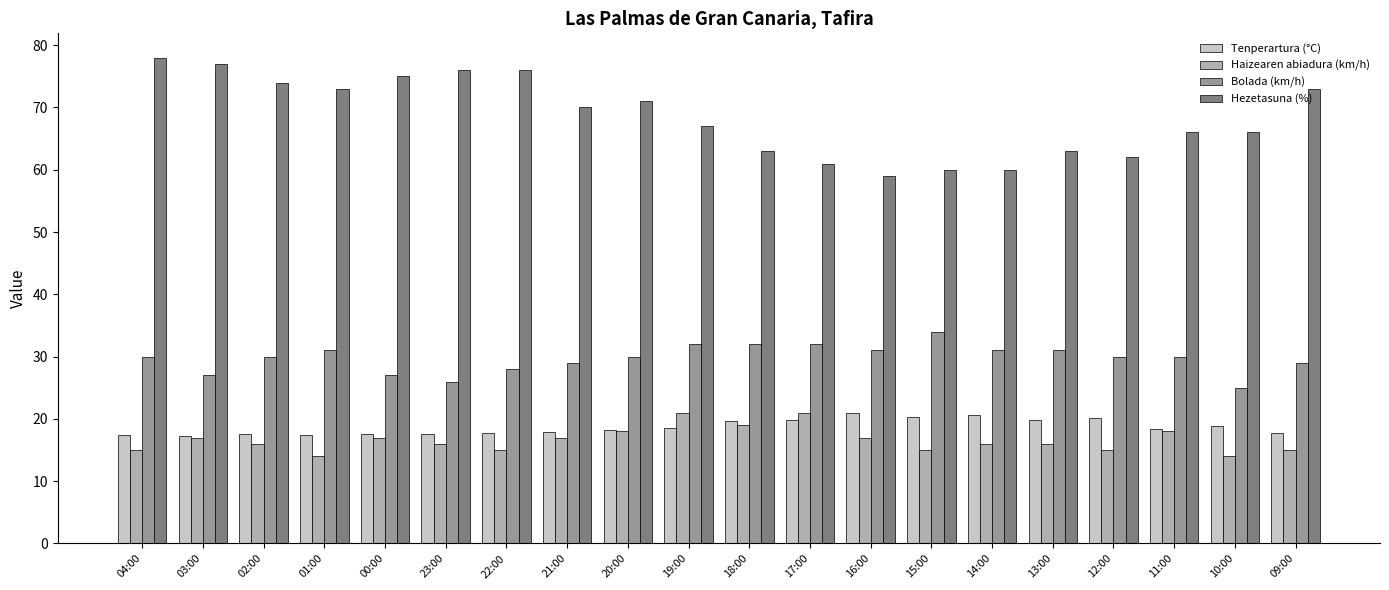

What are all the series names shown in the legend?

Tenperartura (°C), Haizearen abiadura (km/h), Bolada (km/h), Hezetasuna (%)